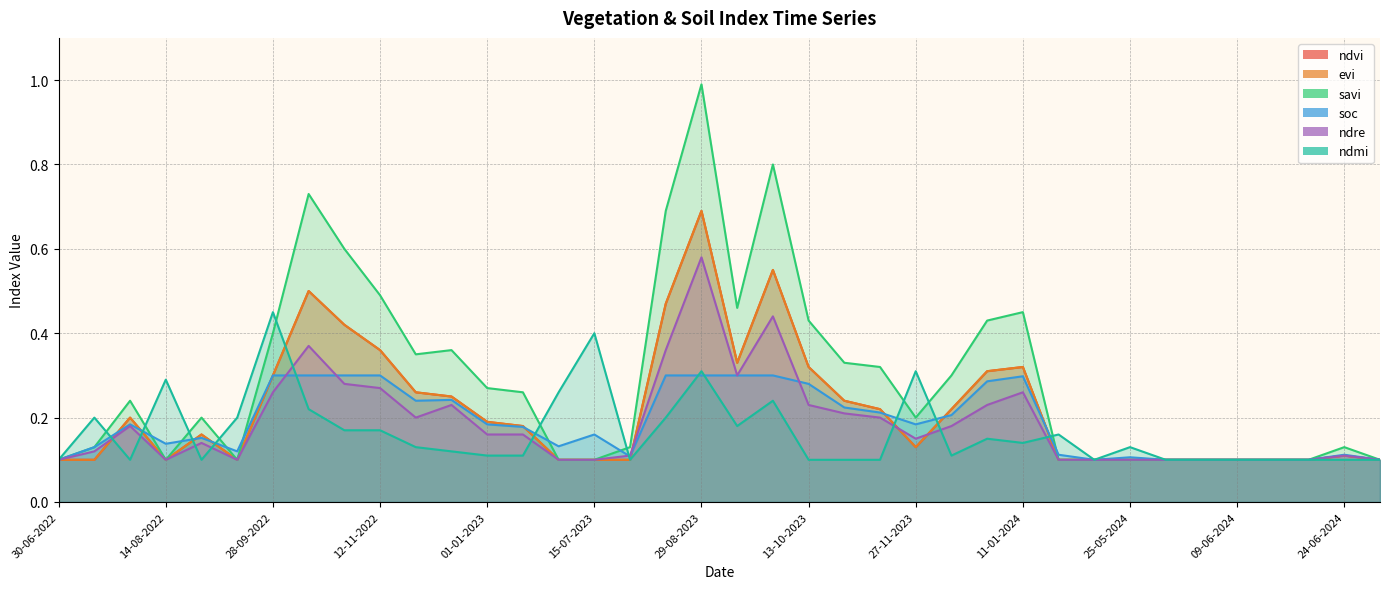

In ndmi, how many points are lower than both neighbors (excluding endpoints)?

7